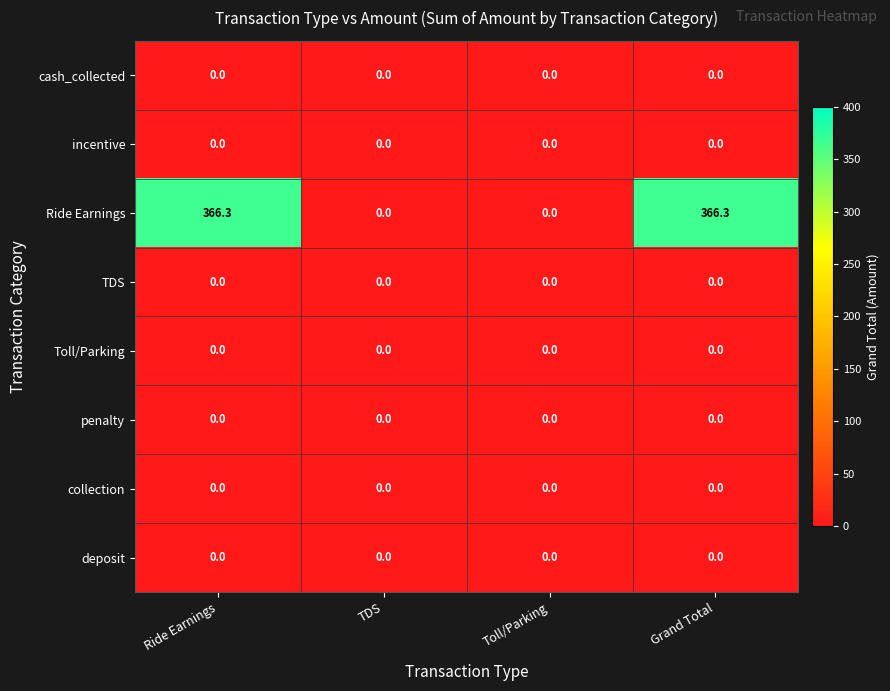

Is it true that collection equals 0.0 at Toll/Parking?

True